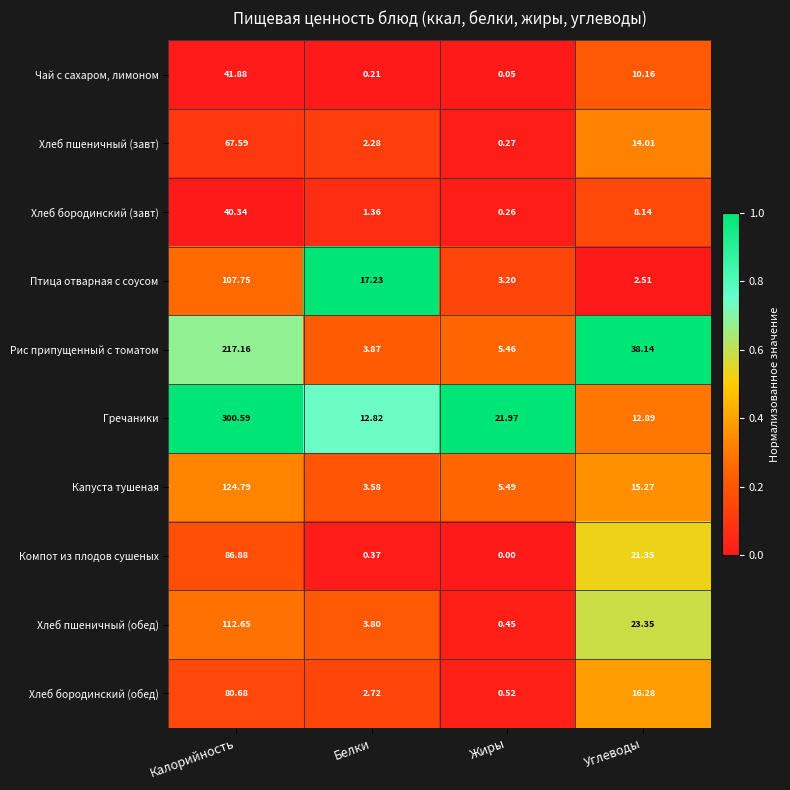

At which category is the sum across all series the highest?

Калорийность